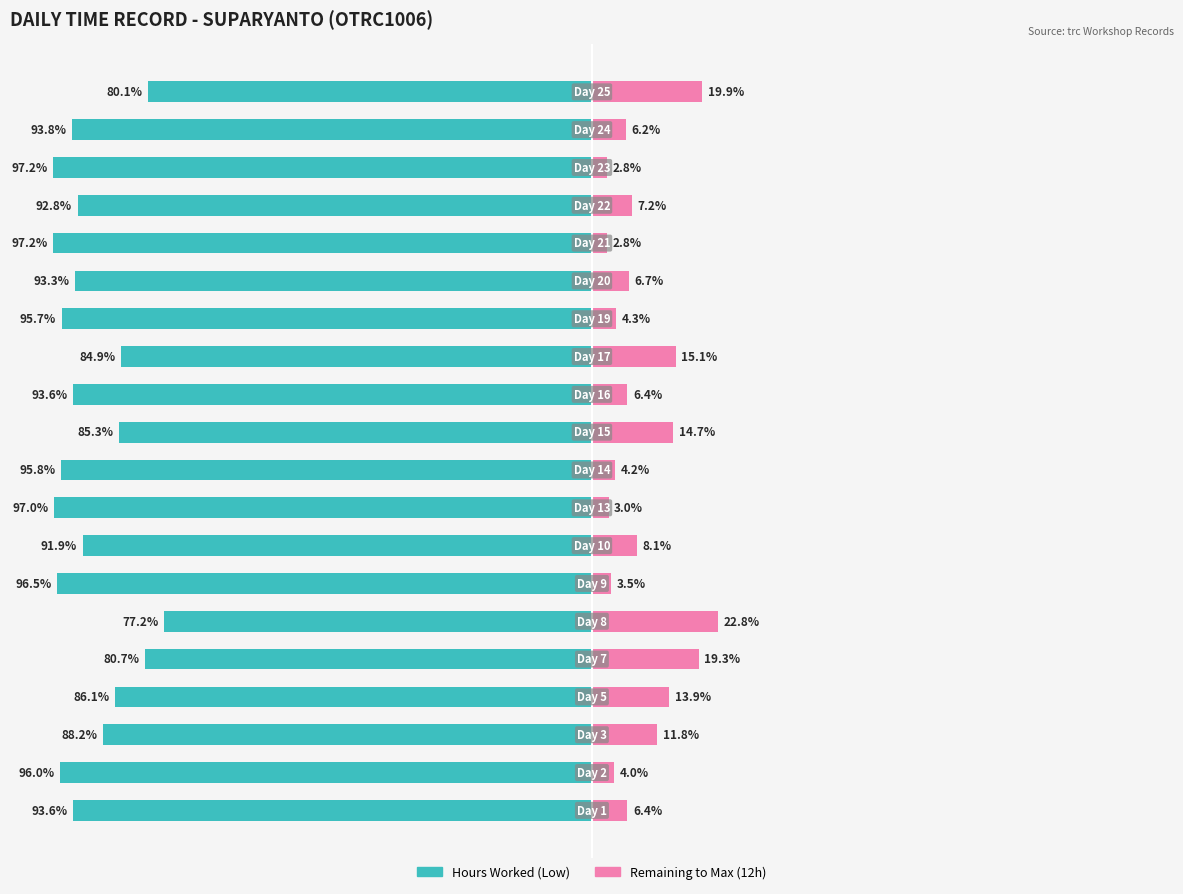

How many data points in Hours Worked are above -93?

9